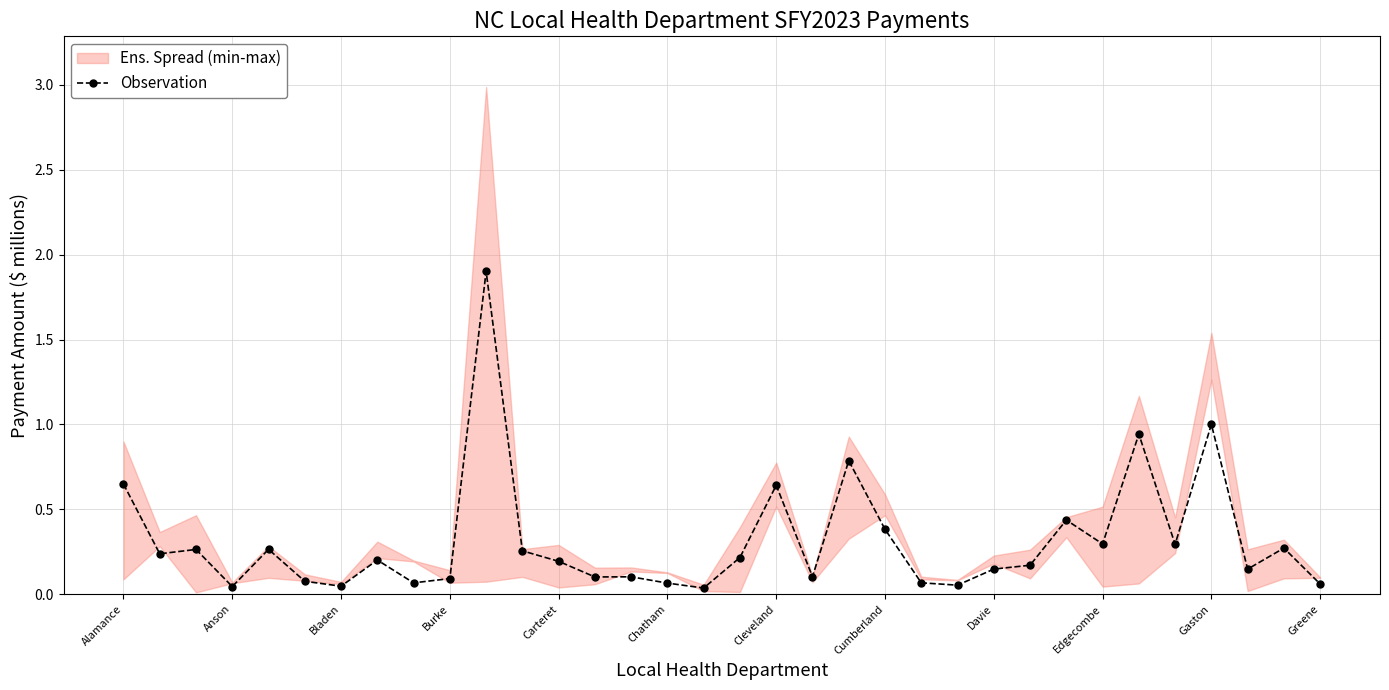

True or false: Observation has more than 0 interior local peaks.

True